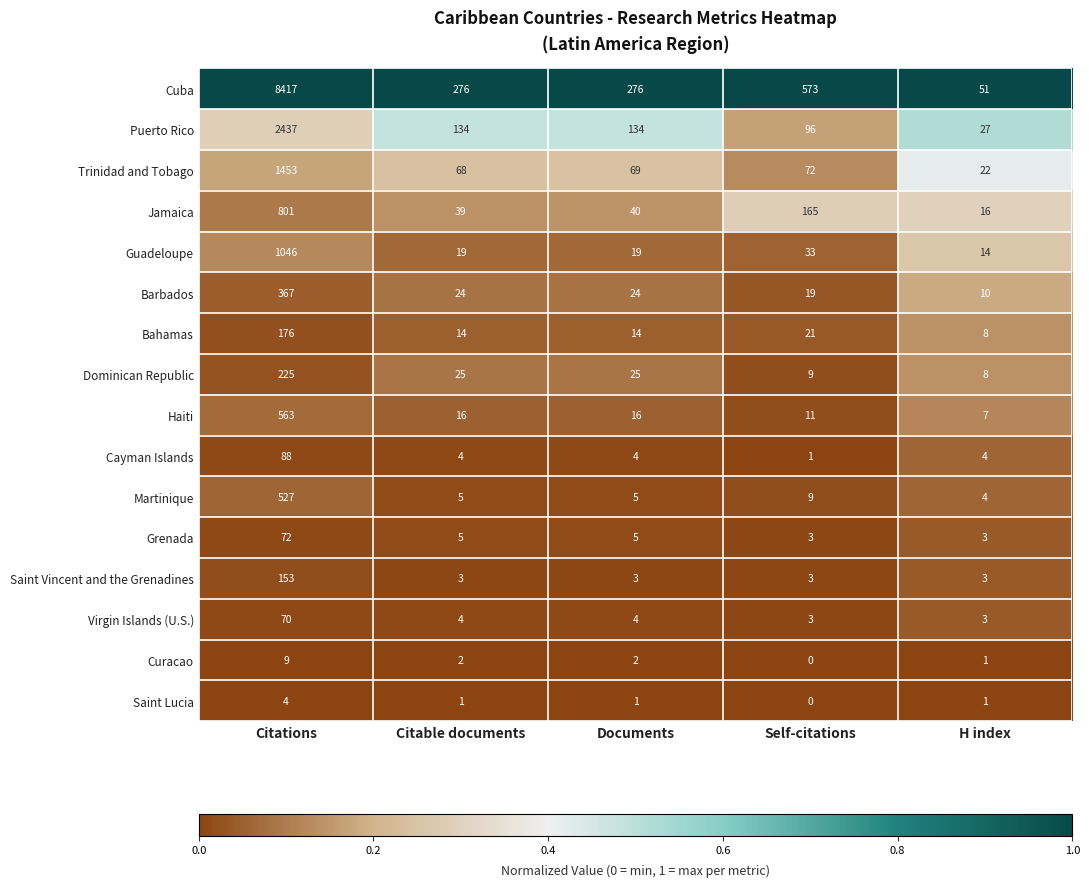

What is the spread (max minus min) of values at Citations?

8413